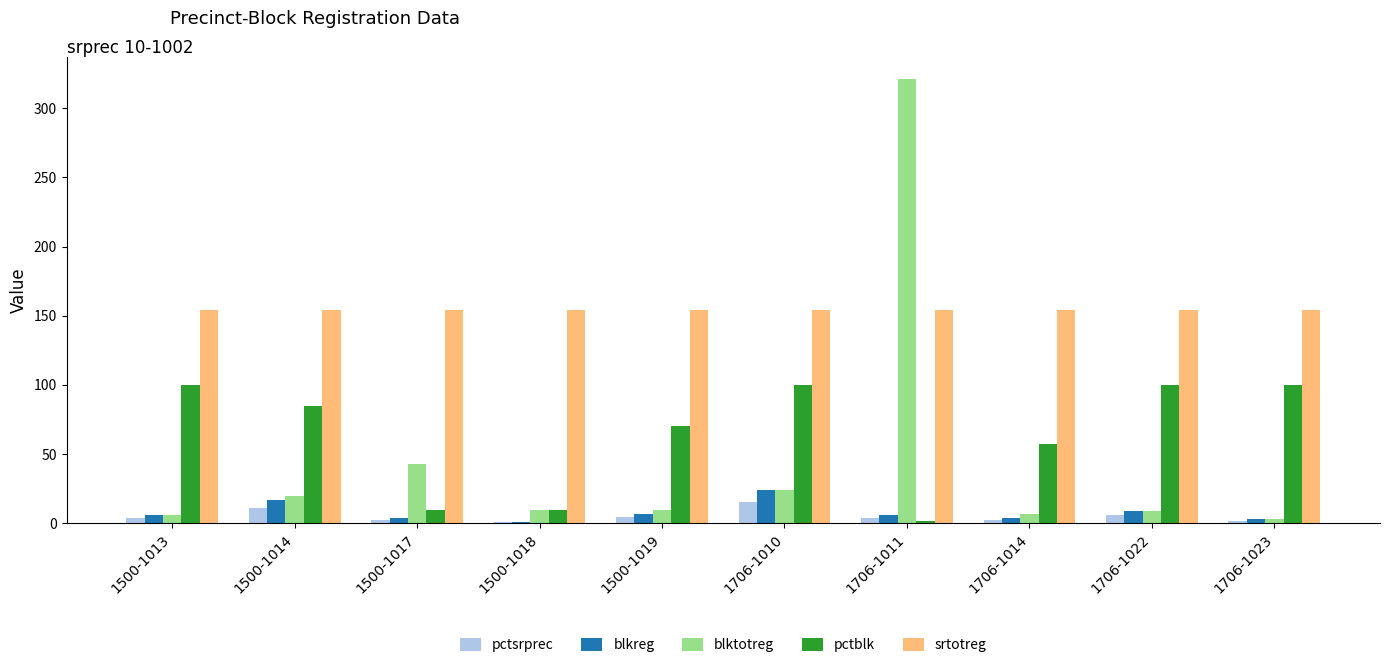

At which category is the sum across all series the highest?

1706-1011